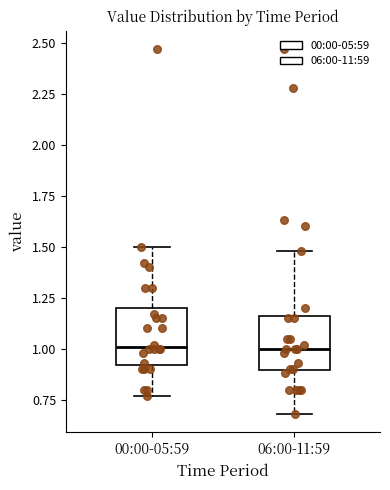

Reading left to right, read every box against the y-axis: the position of its median line, the range the box covers, and the ends of its whiskers. The values are not printed on the chart, so give them approximately, as read against the axis.

00:00-05:59: median 1.00, box 0.90 to 1.20, whiskers 0.75 to 1.50
06:00-11:59: median 1.00, box 0.90 to 1.15, whiskers 0.70 to 1.50